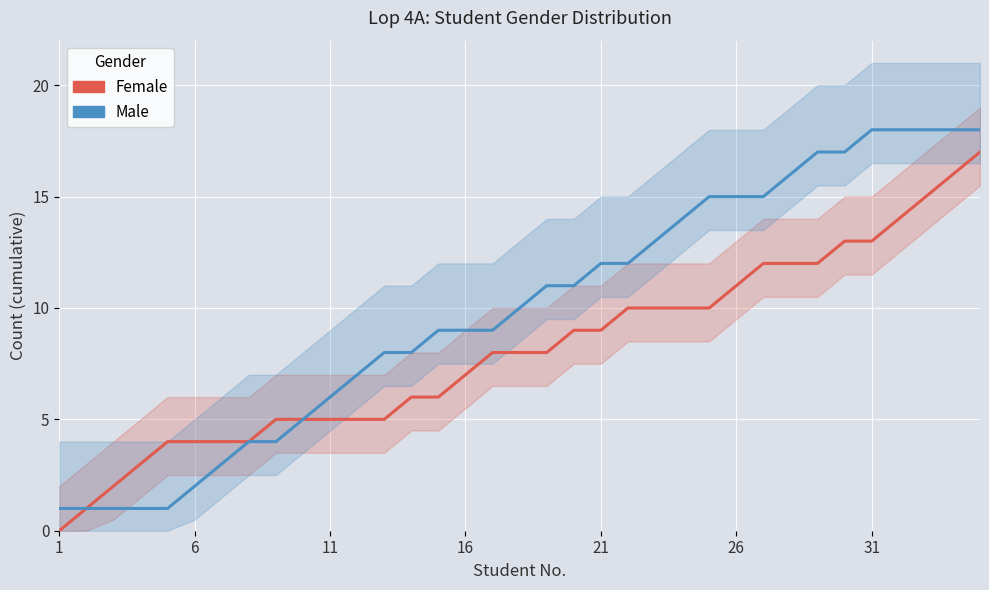

True or false: Female has more than 0 interior local peaks.

False